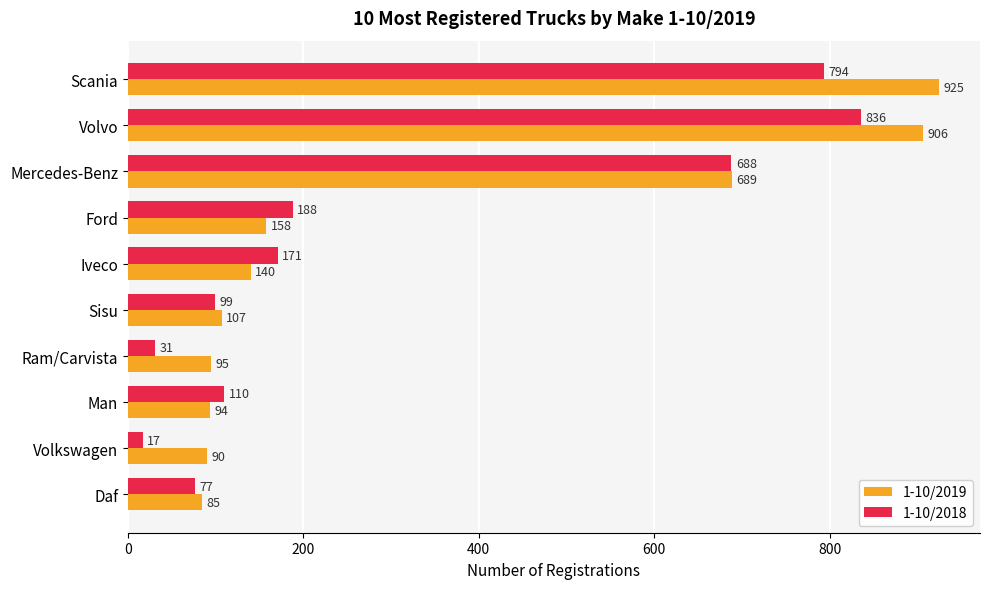

What is the difference between the second highest and minimum values in the 1-10/2019 series?

821